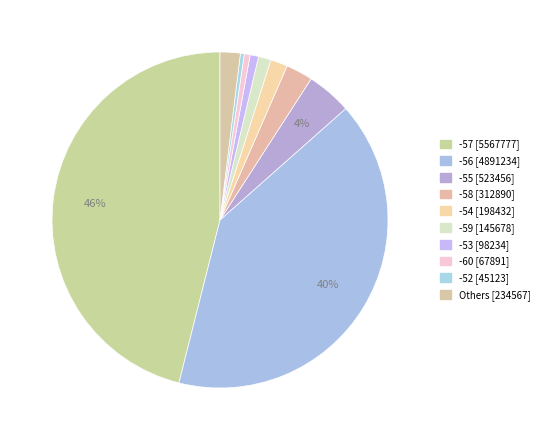

How many segments does this pie chart have?

10